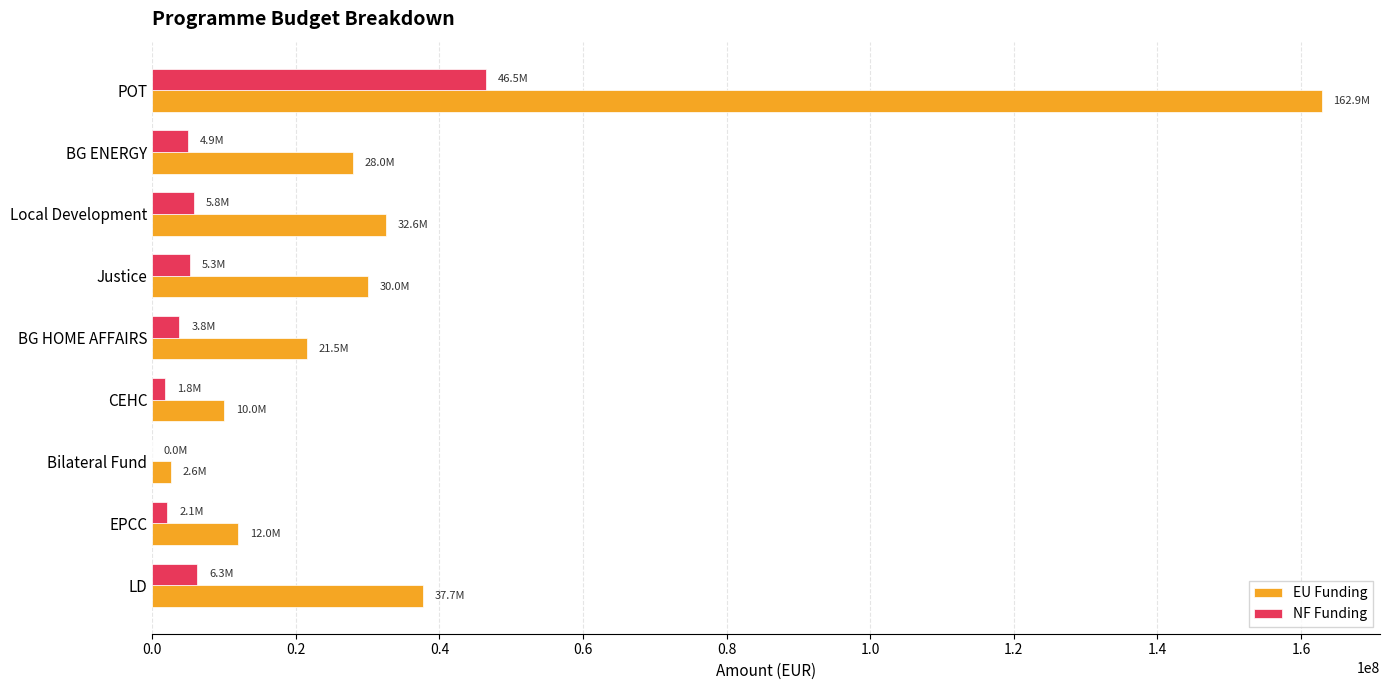

The NF Funding series shows 6264576.9 at LD. True or false?

True